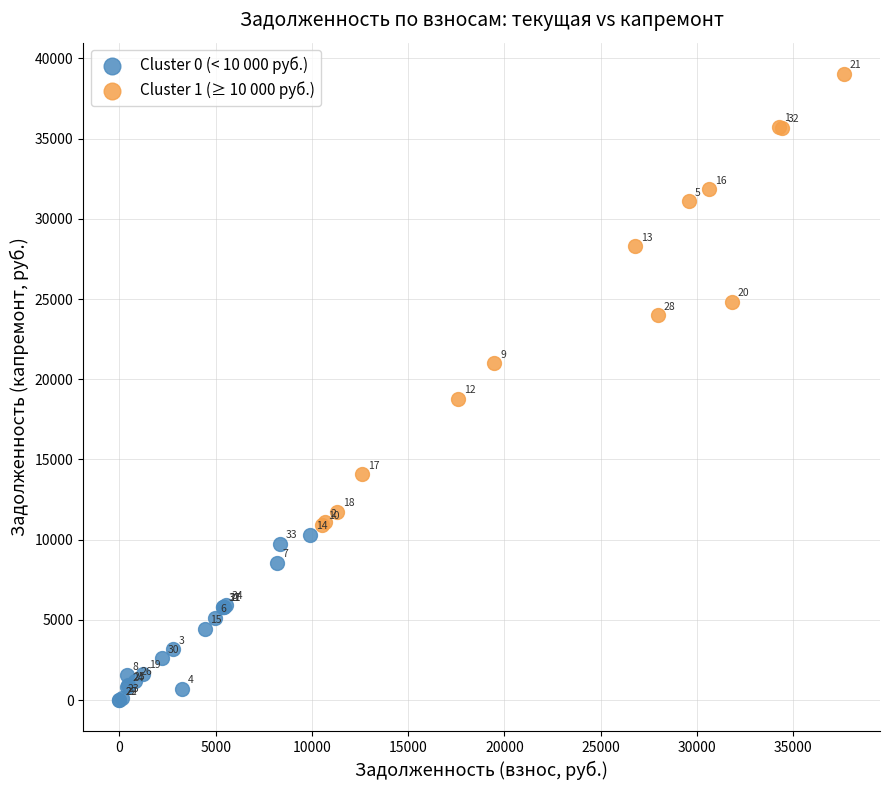

Which series contains the lowest Y value?

Cluster 0 (< 10 000 руб.)